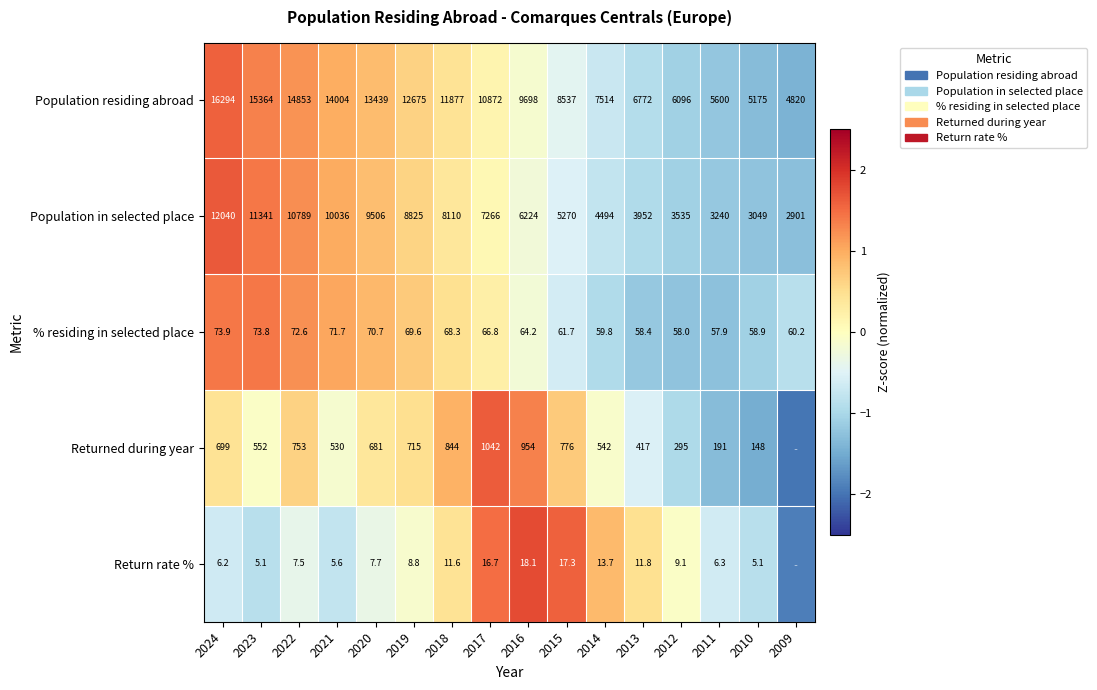

At 2010, list the series in order from largest to smallest.

Population residing abroad, Population in selected place, Returned during year, % residing in selected place, Return rate %